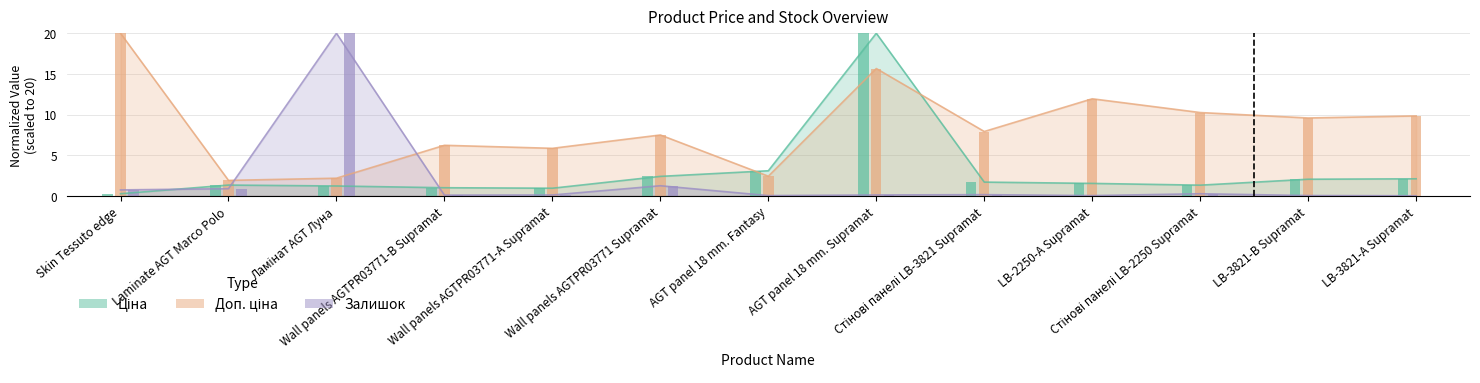

The Доп. ціна series shows 11.9 at LB-2250-А Supramat. True or false?

True